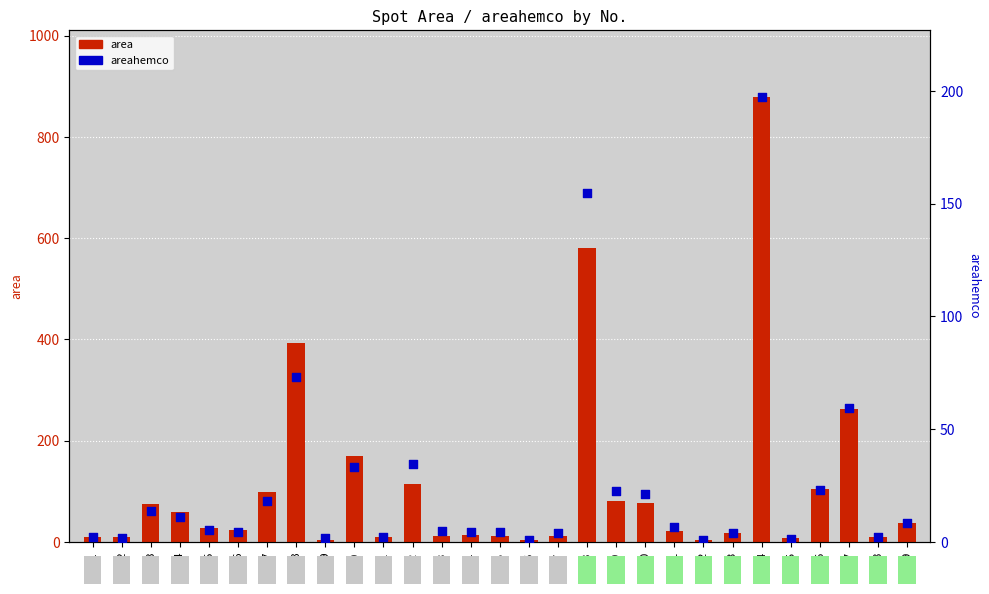

Is the value of areahemco at 27 greater than the value of area at 3?

No